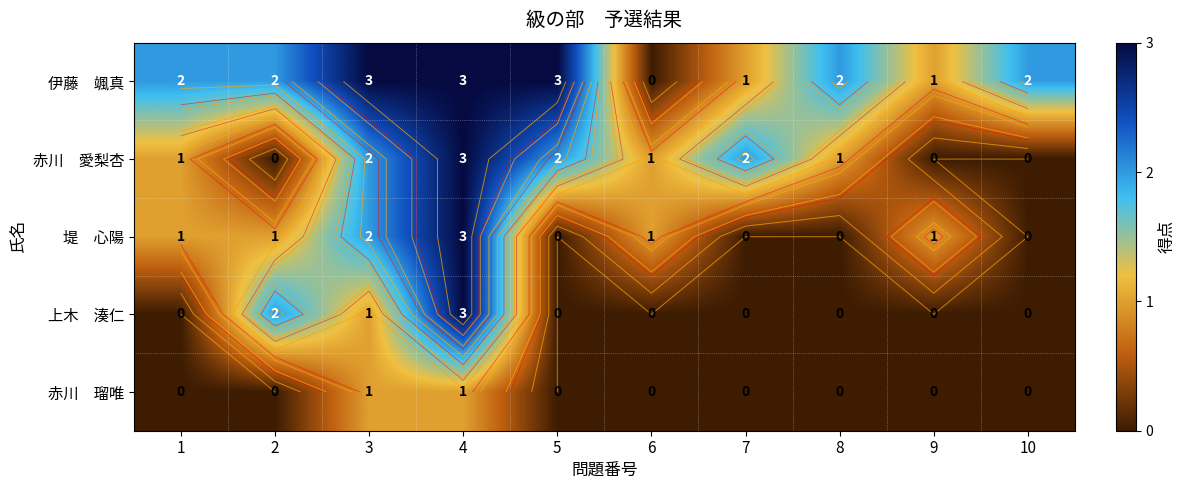

How many values in 伊藤 颯真 are above zero?

9